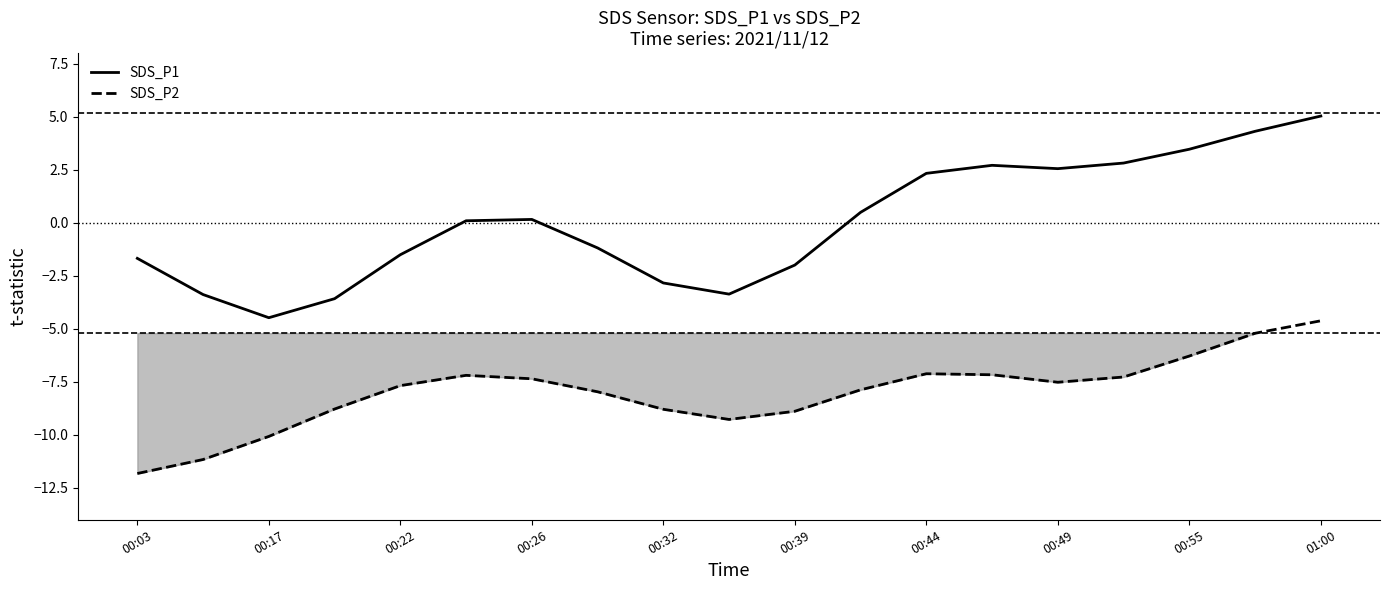

True or false: SDS_P1 and SDS_P2 cross at least once.

False